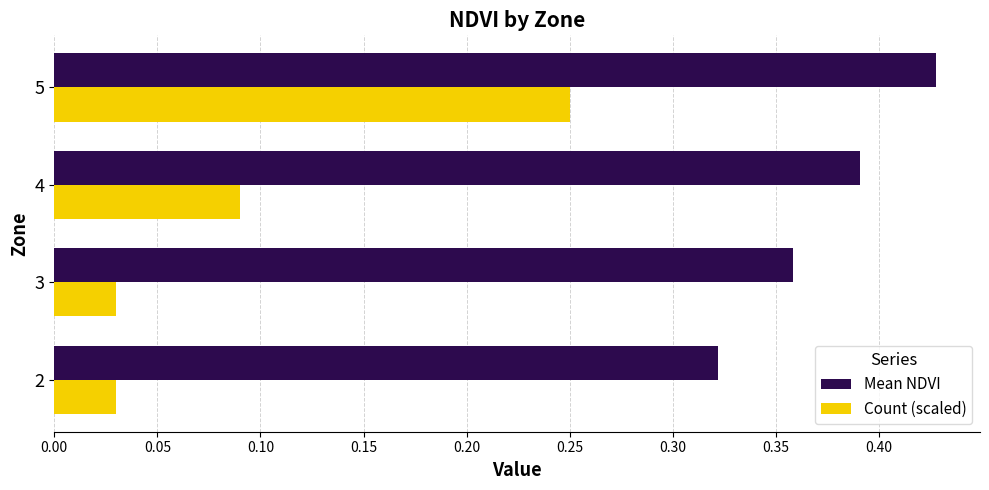

Rank the series at 2 from highest to lowest value.

Mean NDVI, Count (scaled)